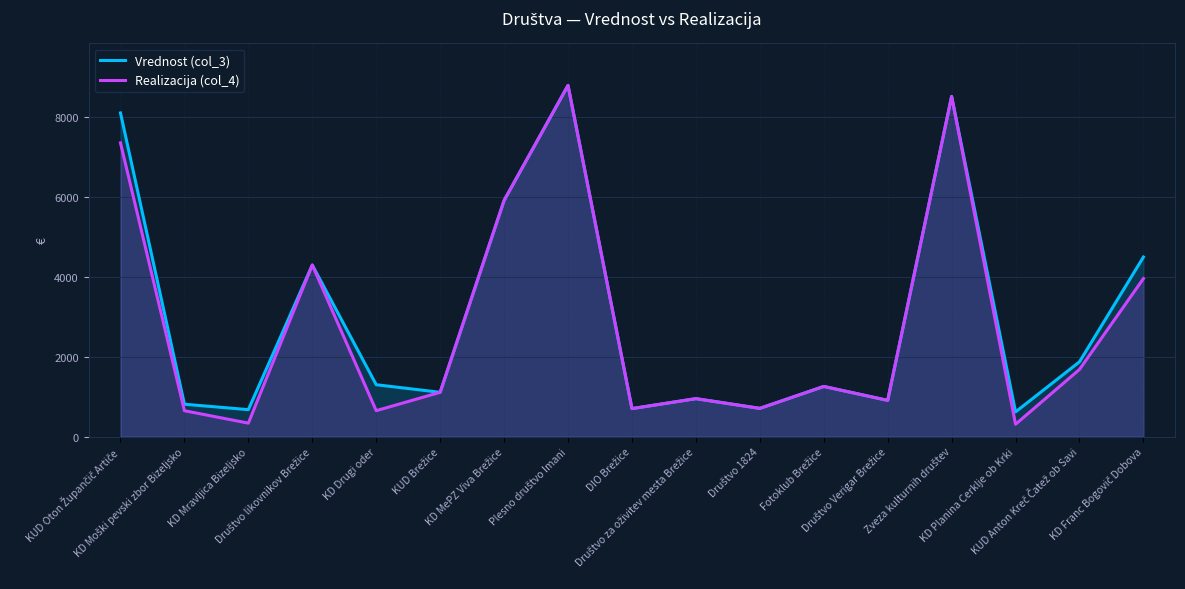

Where is the first local maximum for Realizacija (col_4)?

Društvo likovnikov Brežice